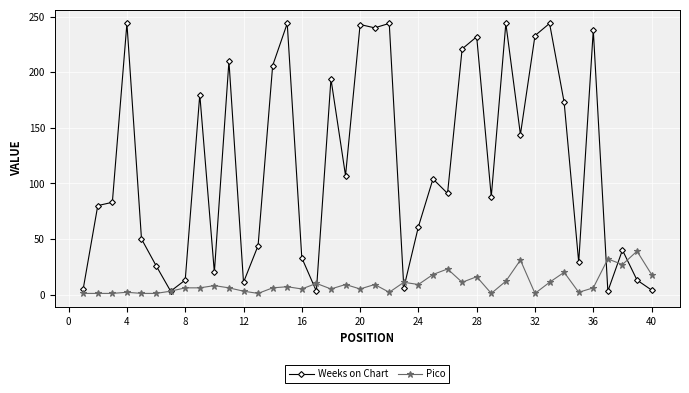

Which series has the largest total across all categories?

Weeks on Chart